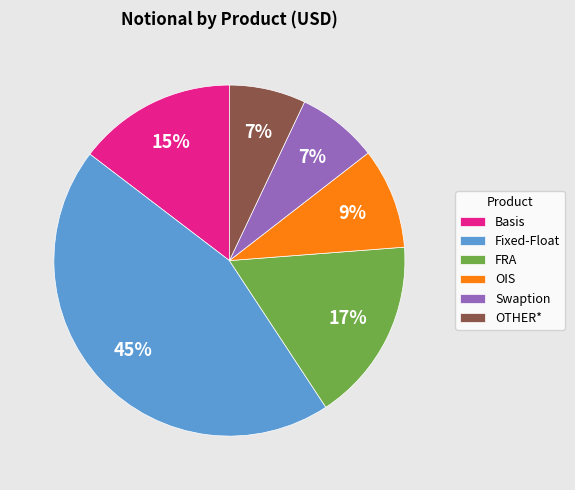

How many slices are in this pie chart?

6